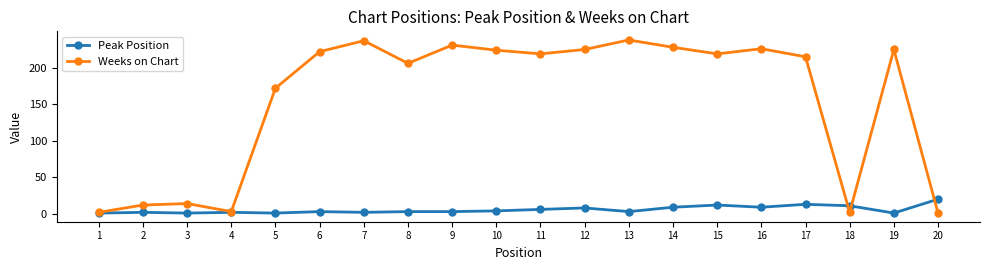

At 9, list the series in order from smallest to largest.

Peak Position, Weeks on Chart